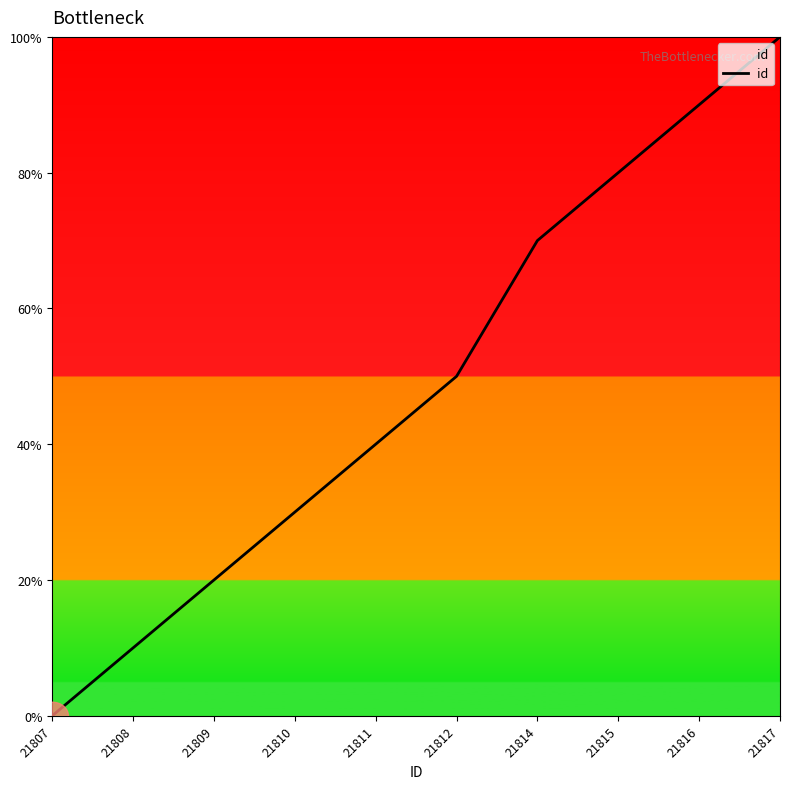

Reading left to right, extract all data points from this chart.

21807=0	21808=10	21809=20	21810=30	21811=40	21812=50	21814=70	21815=80	21816=90	21817=100